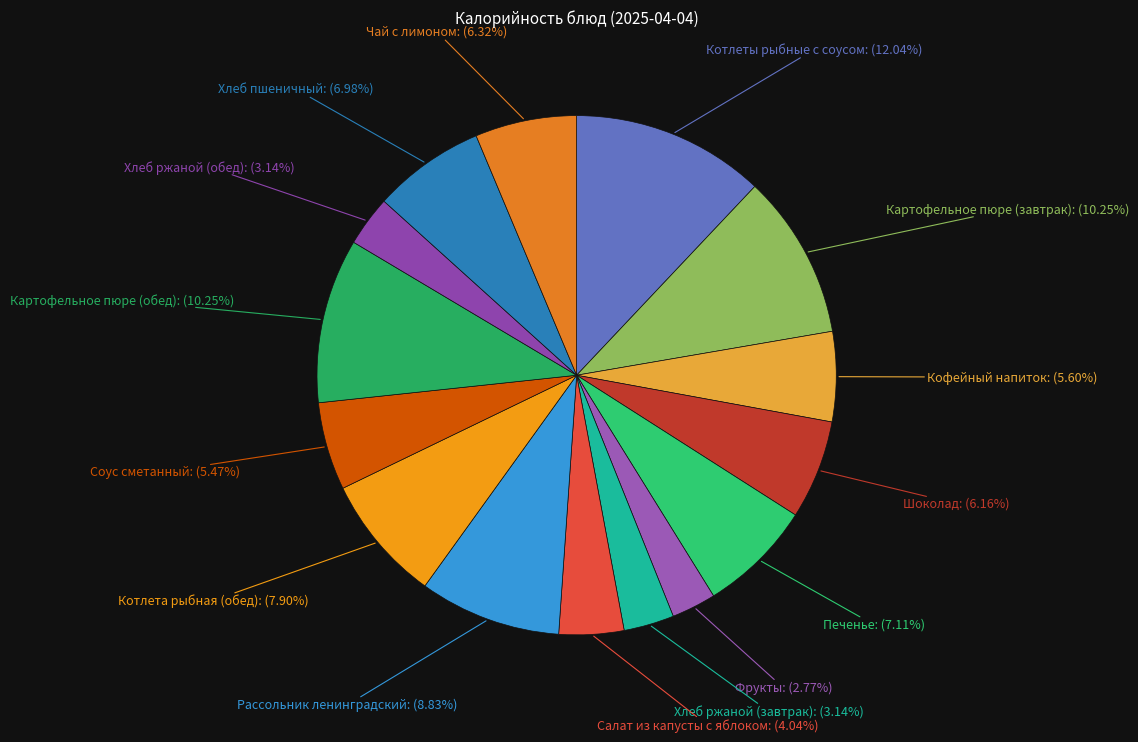

Does Соус сметанный account for over 50% of the chart?

No